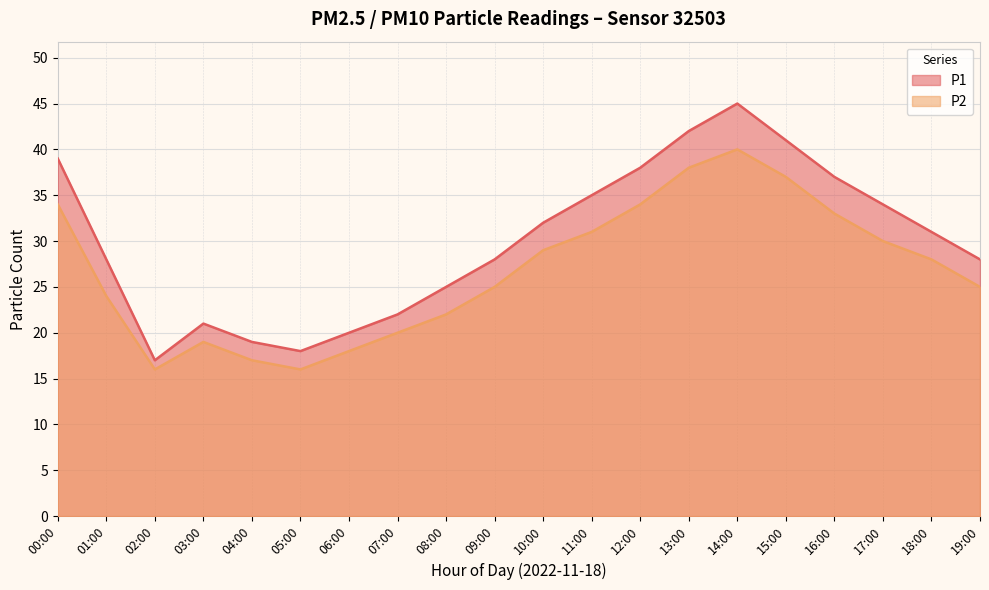

What is the difference between the maximum and minimum values in the P1 series?

28